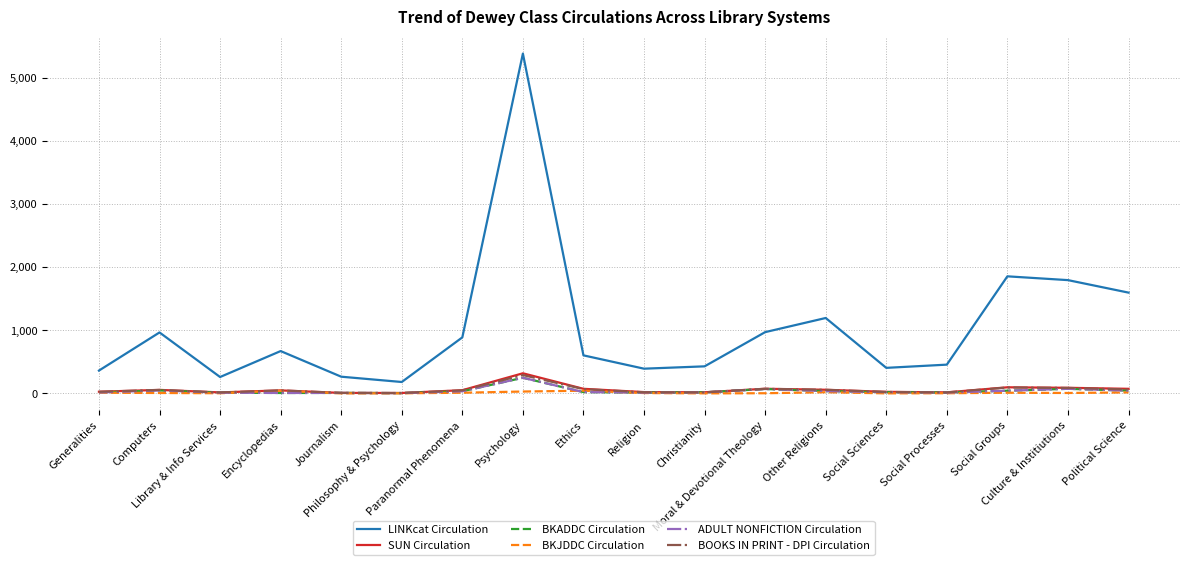

Reading left to right, what are all the values shown in this chart?

LINKcat Circulation: 361	965	259	670	264	180	887	5383	602	391	428	970	1194	404	455	1854	1794	1596
SUN Circulation: 26	55	15	47	7	6	50	318	72	20	17	73	57	24	16	96	88	72
BKADDC Circulation: 14	46	11	6	7	4	33	247	20	12	16	69	36	19	13	42	72	43
BKJDDC Circulation: 10	6	2	41	0	1	10	29	42	5	0	2	18	0	2	10	6	15
ADULT NONFICTION Circulation: 14	46	11	6	7	4	33	247	20	12	16	69	36	19	13	42	72	43
BOOKS IN PRINT - DPI Circulation: 25	54	14	47	7	5	47	290	67	17	16	72	56	22	15	93	86	61